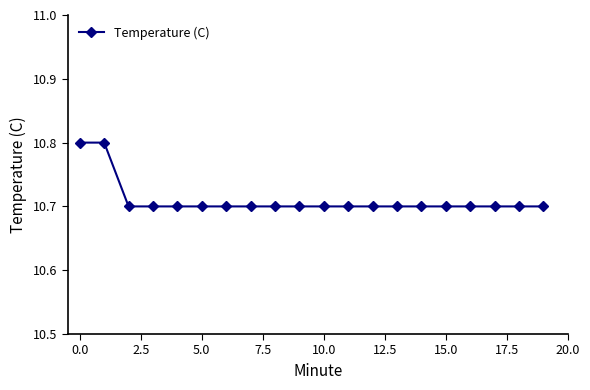

What is the value of the 16th point from the left?

10.7